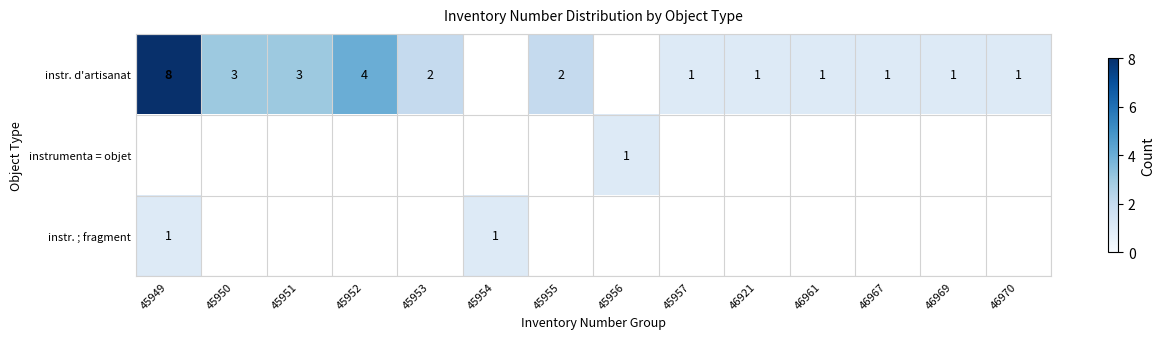

Count the number of categories in the chart.

14